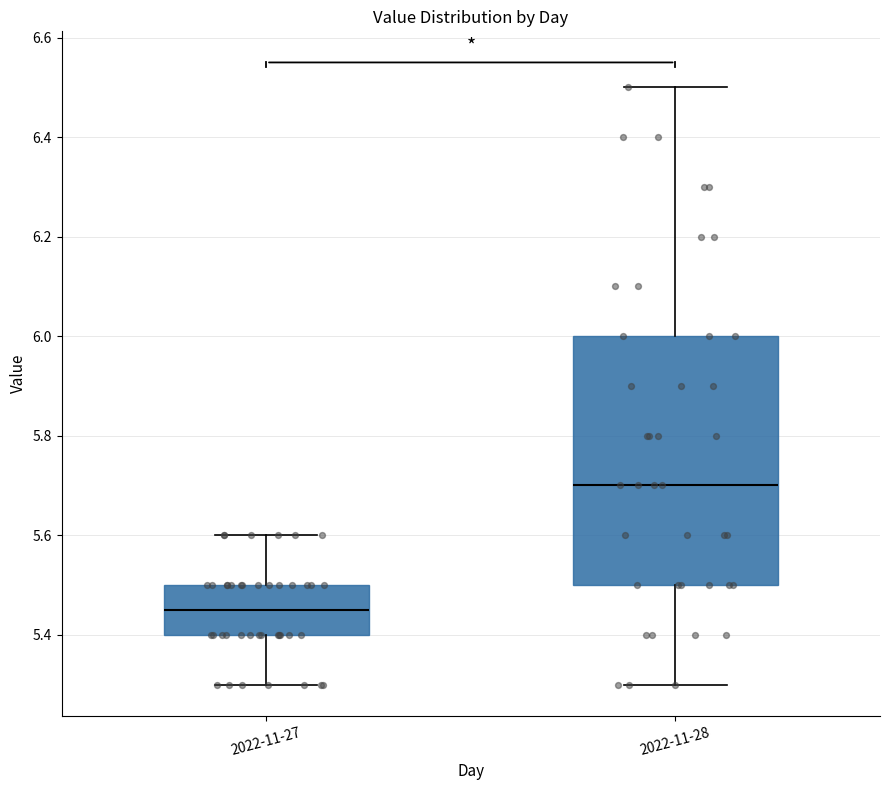

Which box has the highest median line?

2022-11-28